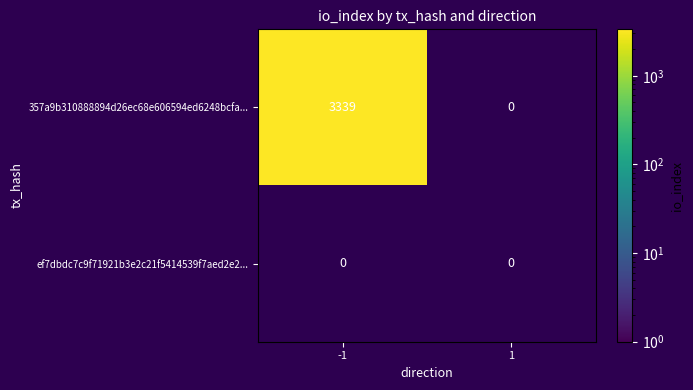

At which label does ef7dbdc7c9f71921b3e2c21f5414539f7aed2e2 reach its minimum?

1